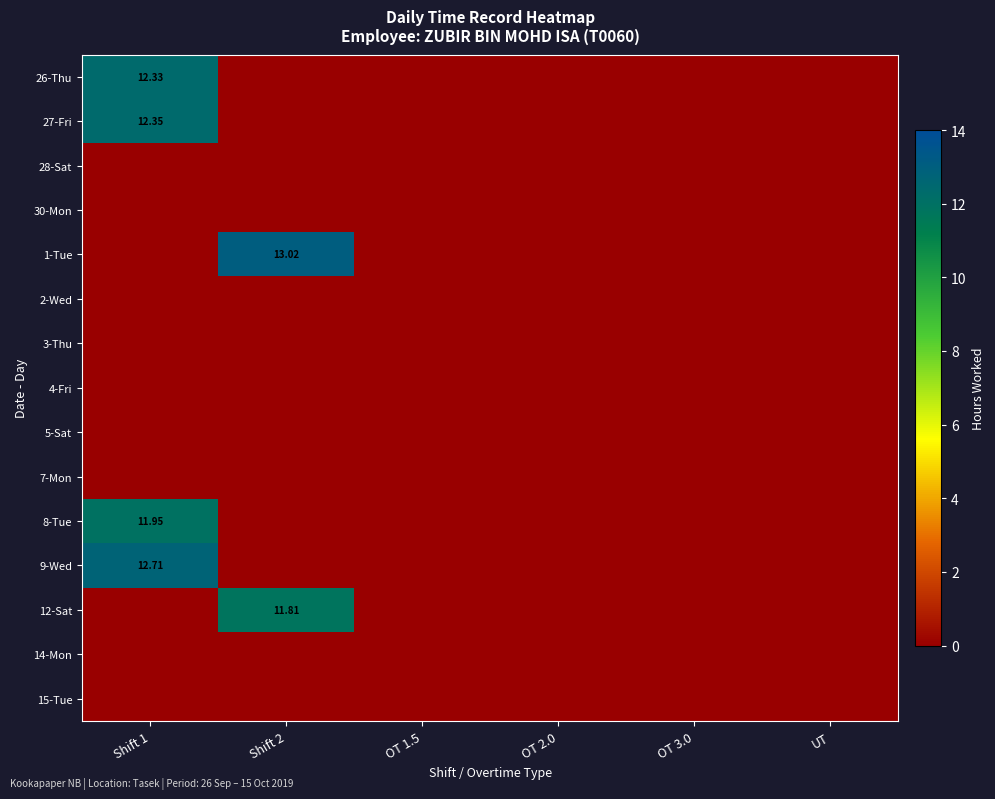

Rank the series by their maximum value, from highest to lowest.

1-Tue, 9-Wed, 27-Fri, 26-Thu, 8-Tue, 12-Sat, 28-Sat, 30-Mon, 2-Wed, 3-Thu, 4-Fri, 5-Sat, 7-Mon, 14-Mon, 15-Tue